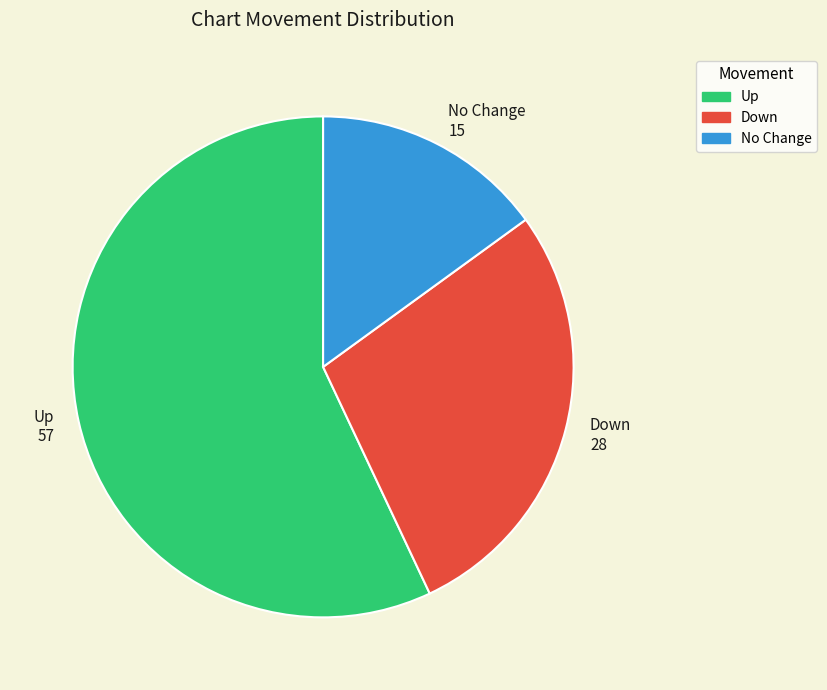

Is there any slice that represents more than half of the pie?

Yes